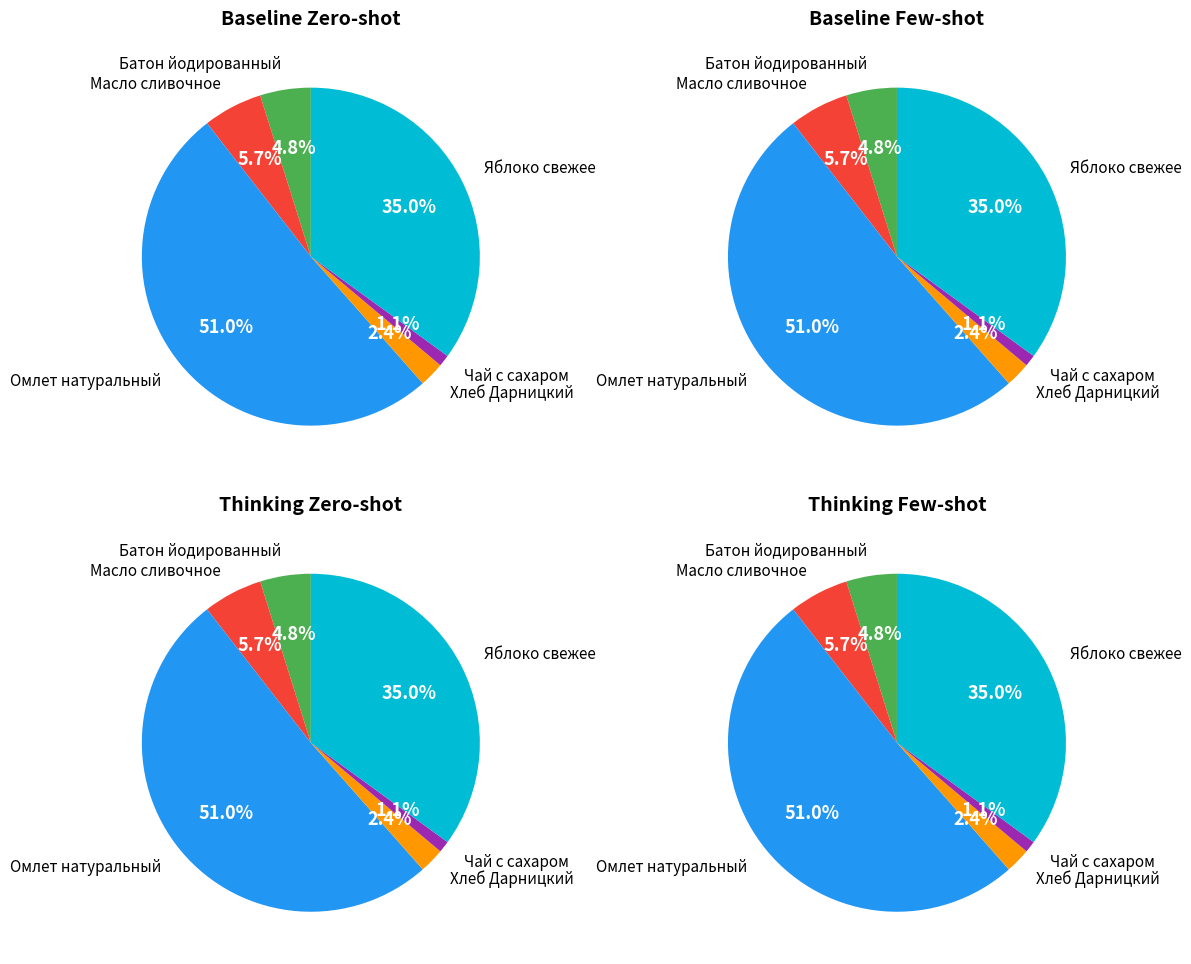

To the nearest percent, what percentage of the pie is Омлет натуральный?

51%